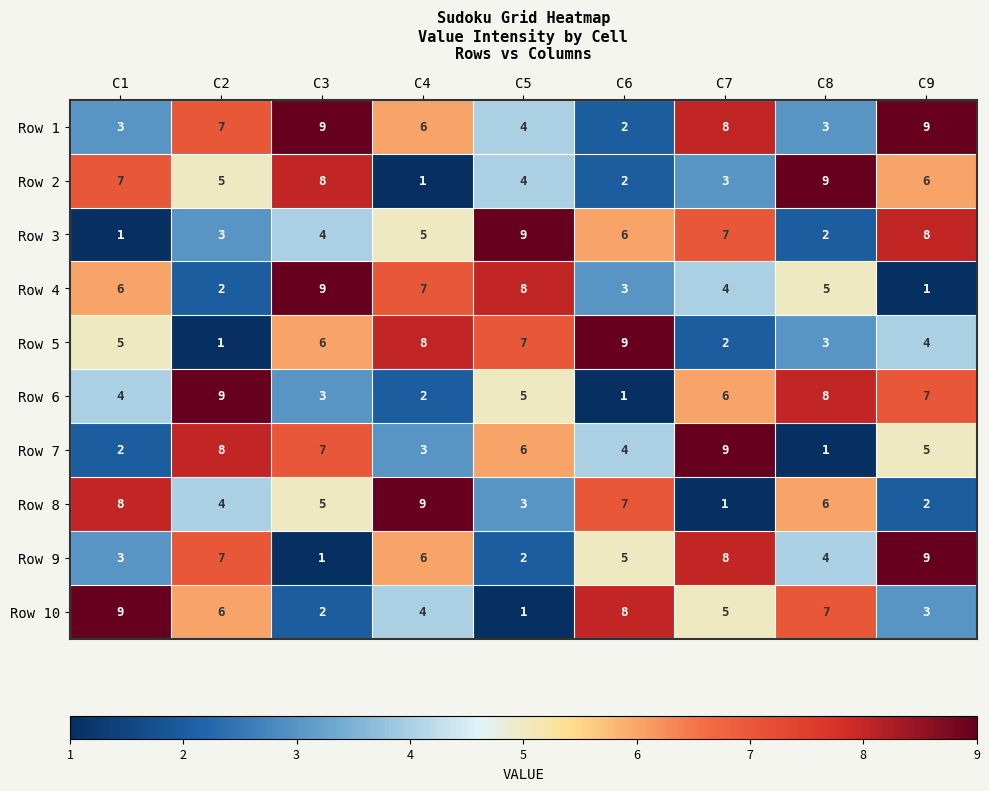

What is the difference between the second highest and second lowest values in the Row 8 series?

6